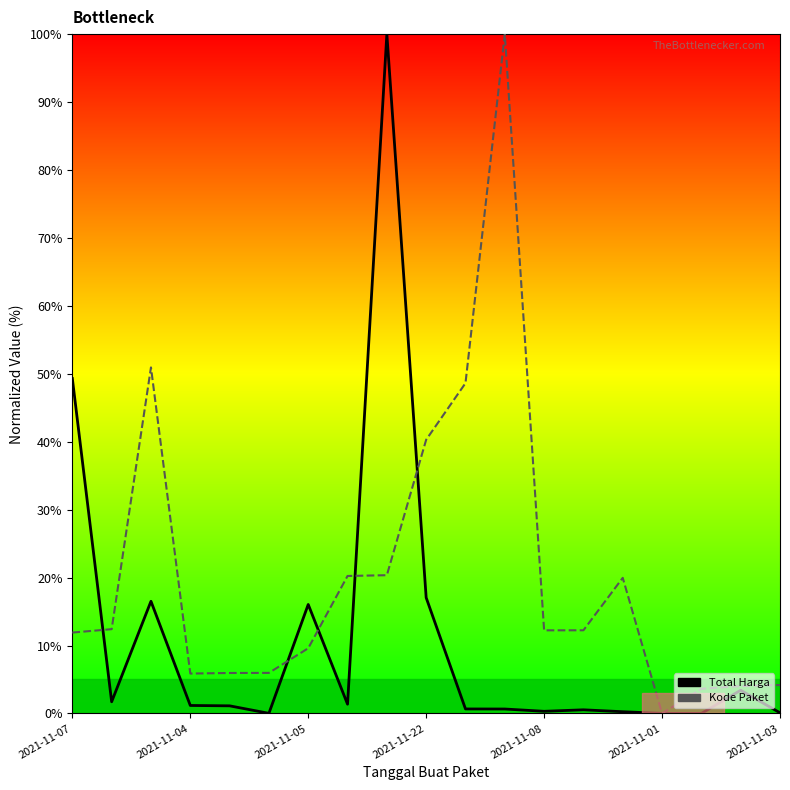

Which series changed the most between 2021-11-08 and 9?

Kode Paket